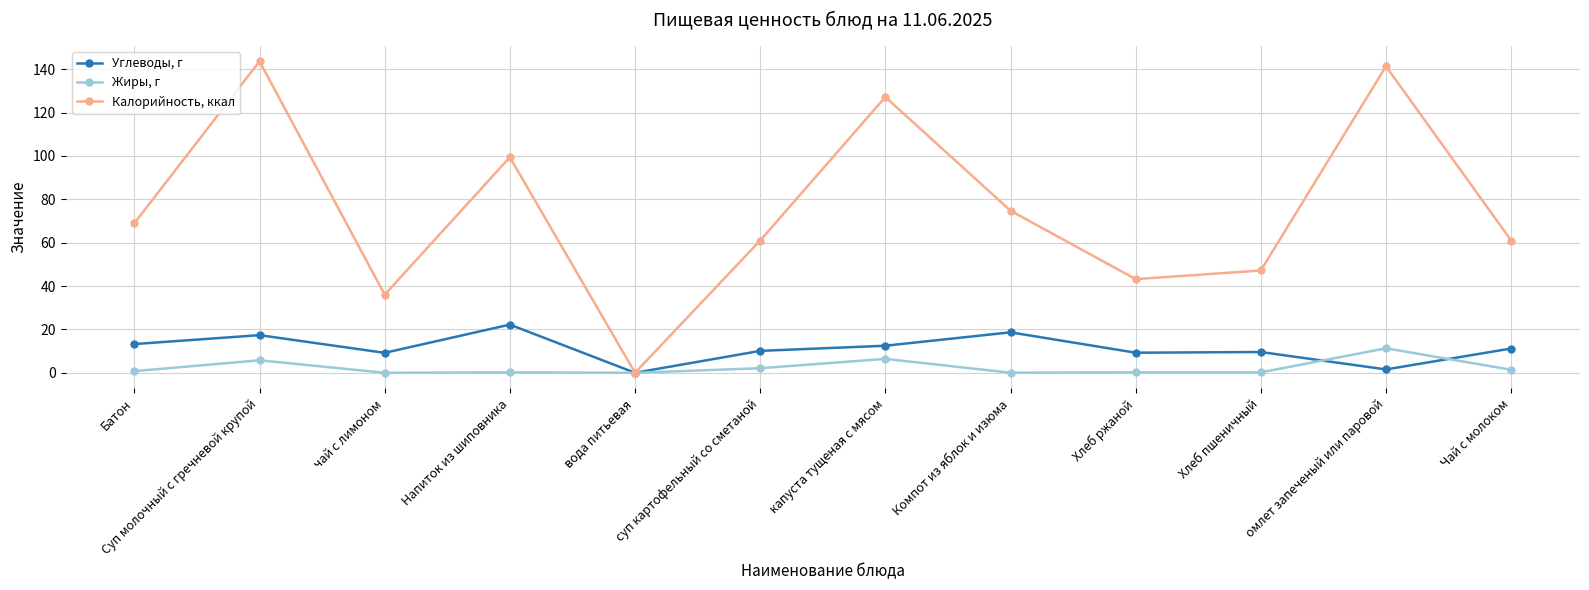

List the series in order of their peak value, highest first.

Калорийность, ккал, Углеводы, г, Жиры, г